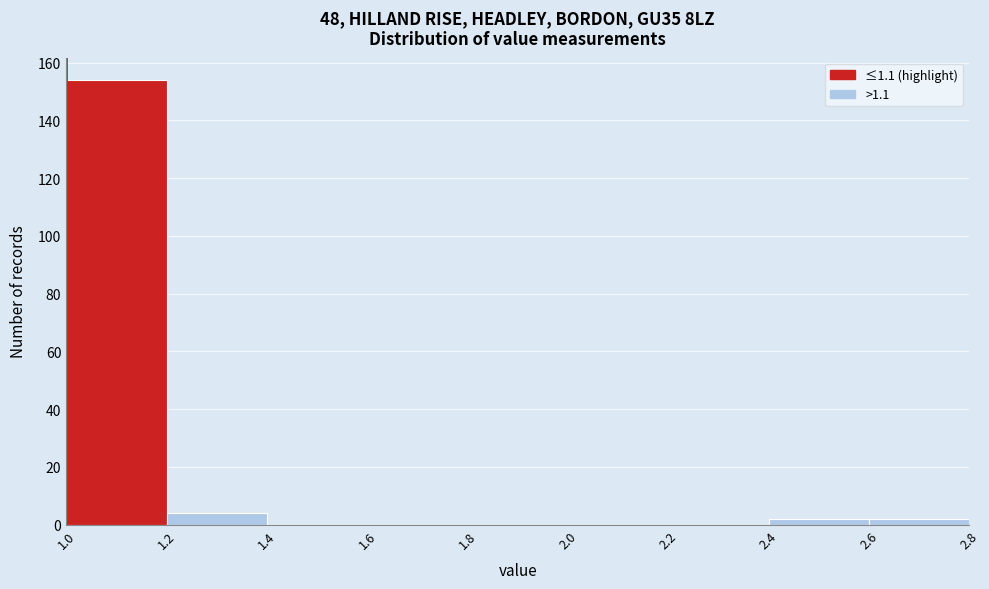

Reading left to right, transcribe this chart: for each bar, give the range it covers on the x-axis and its height. The values are not printed on the chart, so give them approximately, as read against the axis.

1.0 to 1.2: 154
1.2 to 1.4: 4
1.4 to 1.6: 0
1.6 to 1.8: 0
1.8 to 2.0: 0
2.0 to 2.2: 0
2.2 to 2.4: 0
2.4 to 2.6: 2
2.6 to 2.8: 2